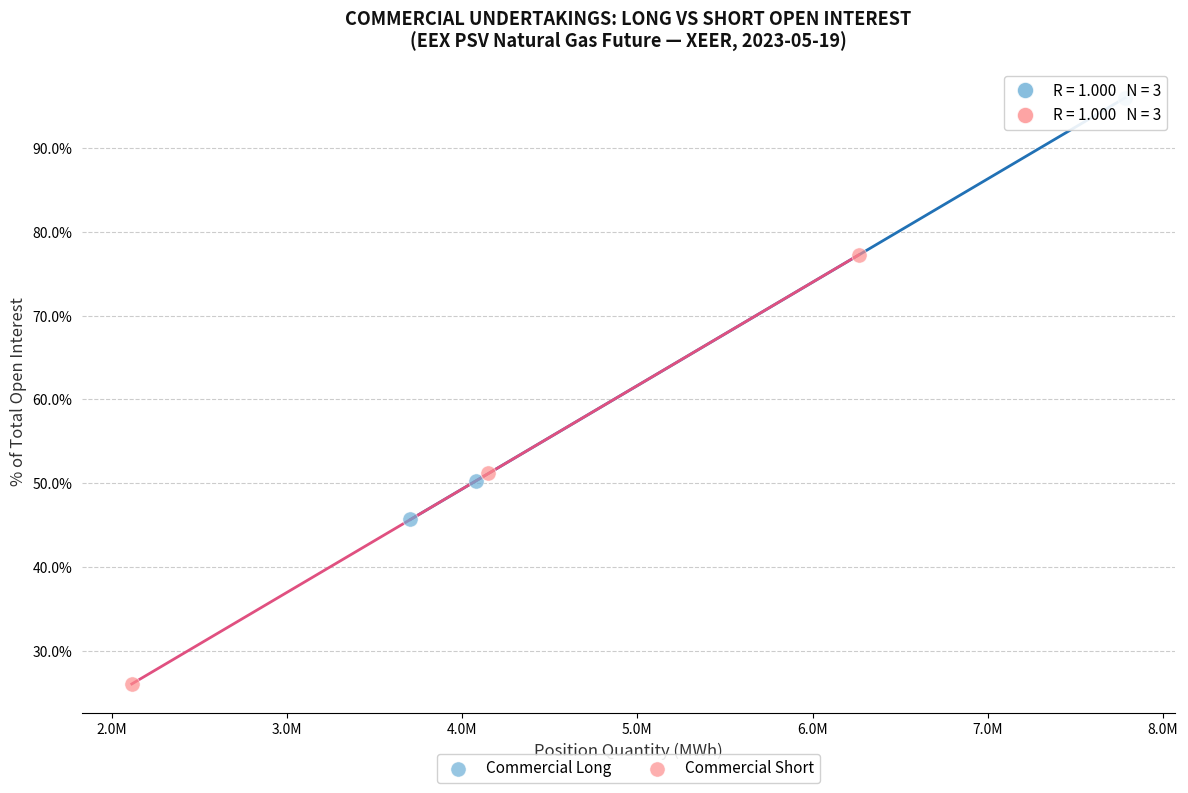

Which series reaches the minimum Y coordinate?

Commercial Short